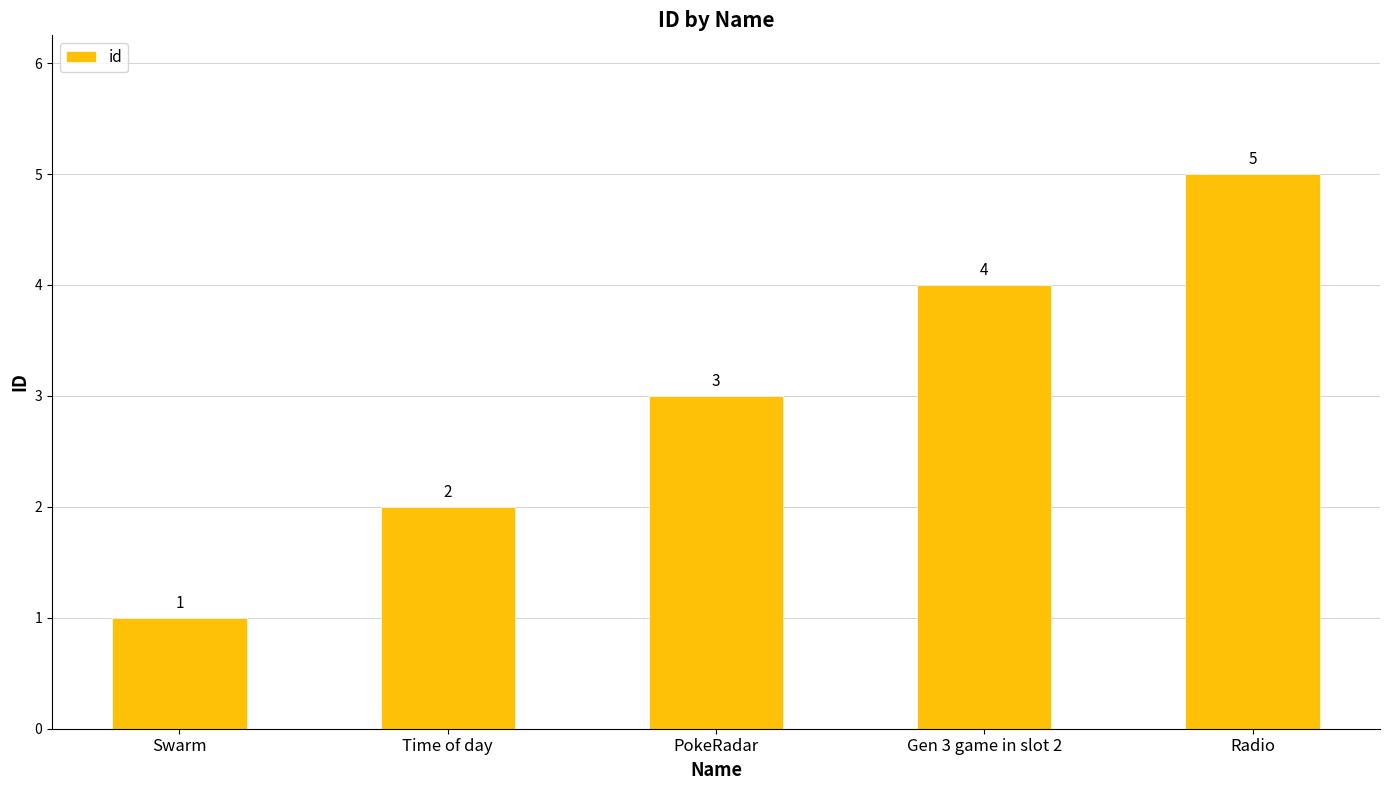

Count the values in the range 2 to 4.

3